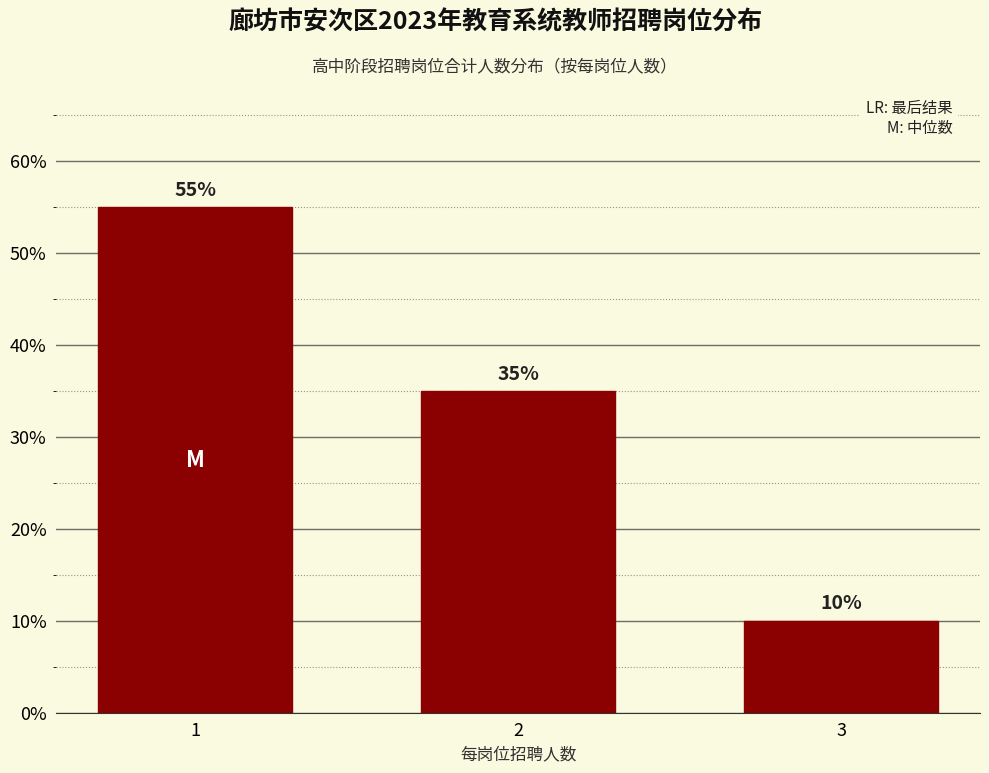

Reading left to right, extract all data points from this chart.

1=55.0	2=35.0	3=10.0